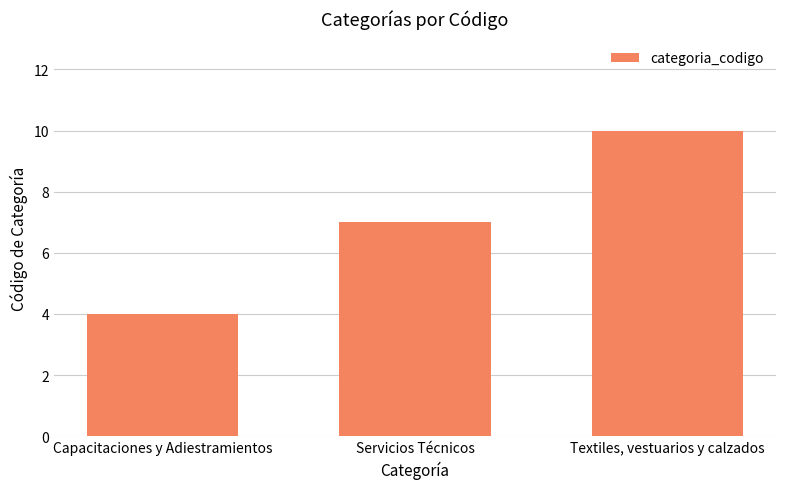

List the labels in order of value, smallest first.

Capacitaciones y Adiestramientos, Servicios Técnicos, Textiles, vestuarios y calzados